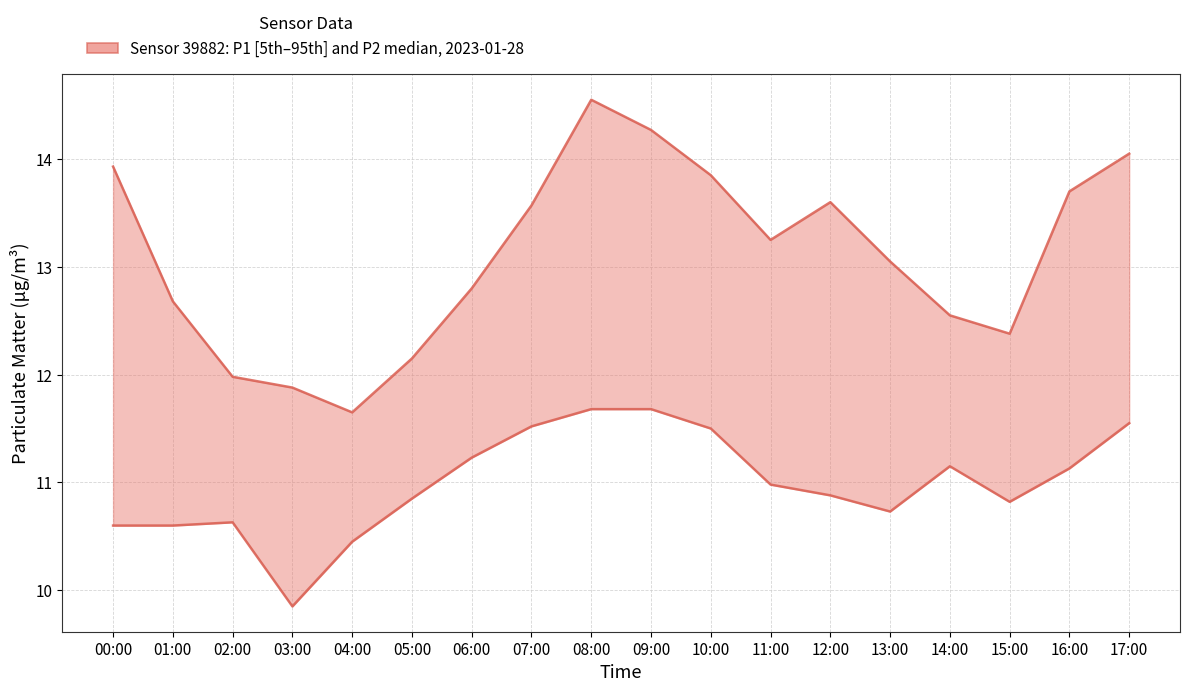

Rank the series by their average value, from highest to lowest.

P1 (PM10), P2 (PM2.5)